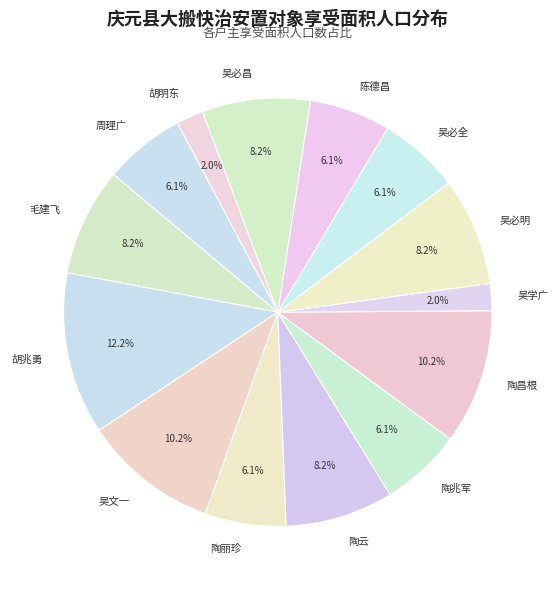

Do 陈德昌 and 吴必明 together represent more than half of the pie?

No